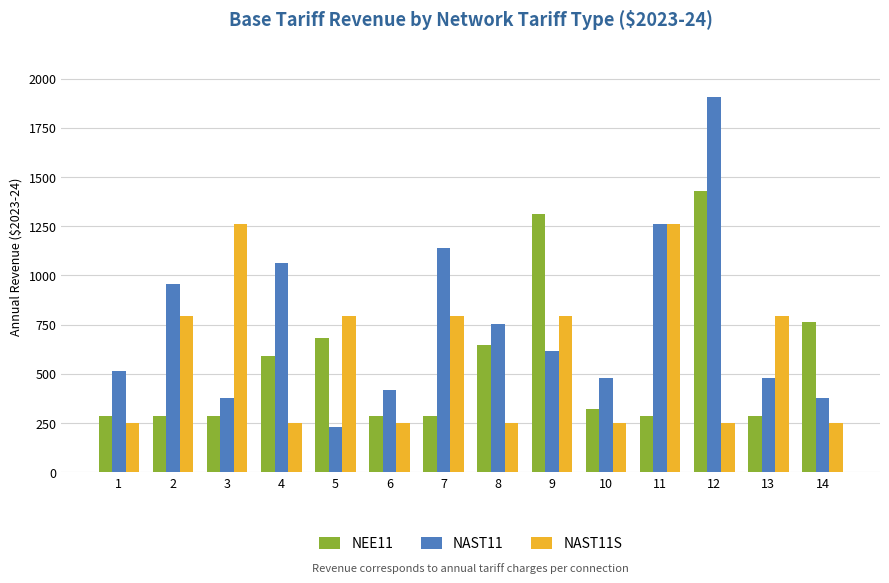

True or false: NAST11S has a value of 340.1 at 1.

False